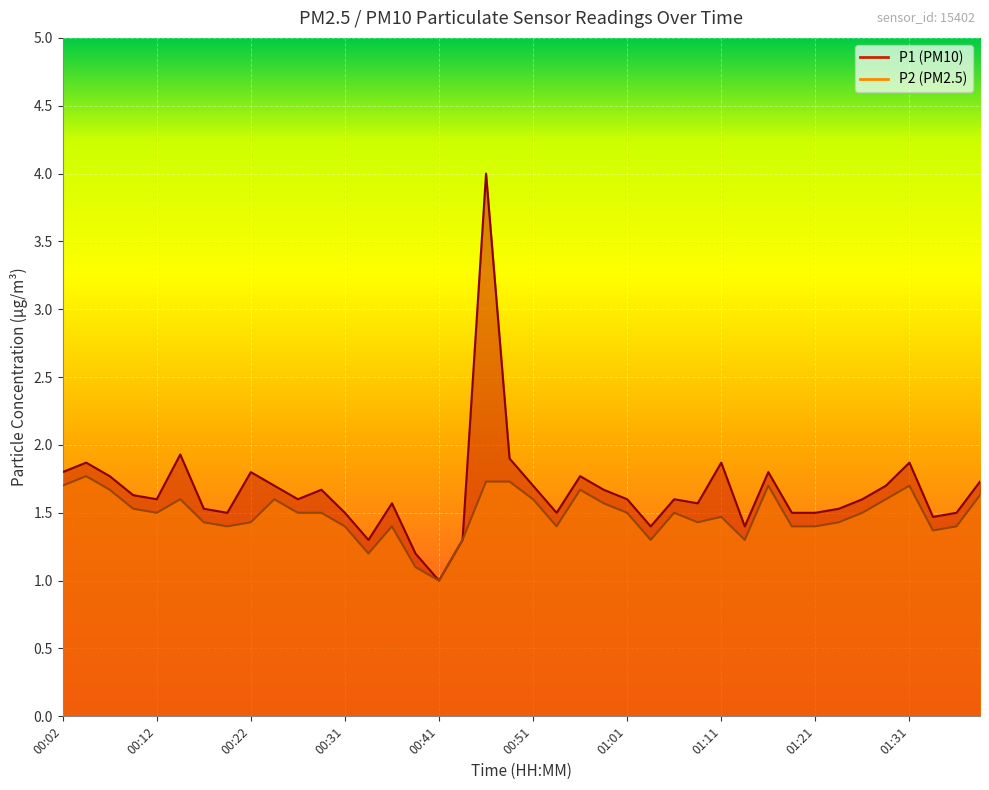

The P1 series shows 0.8 at 01:08. True or false?

False